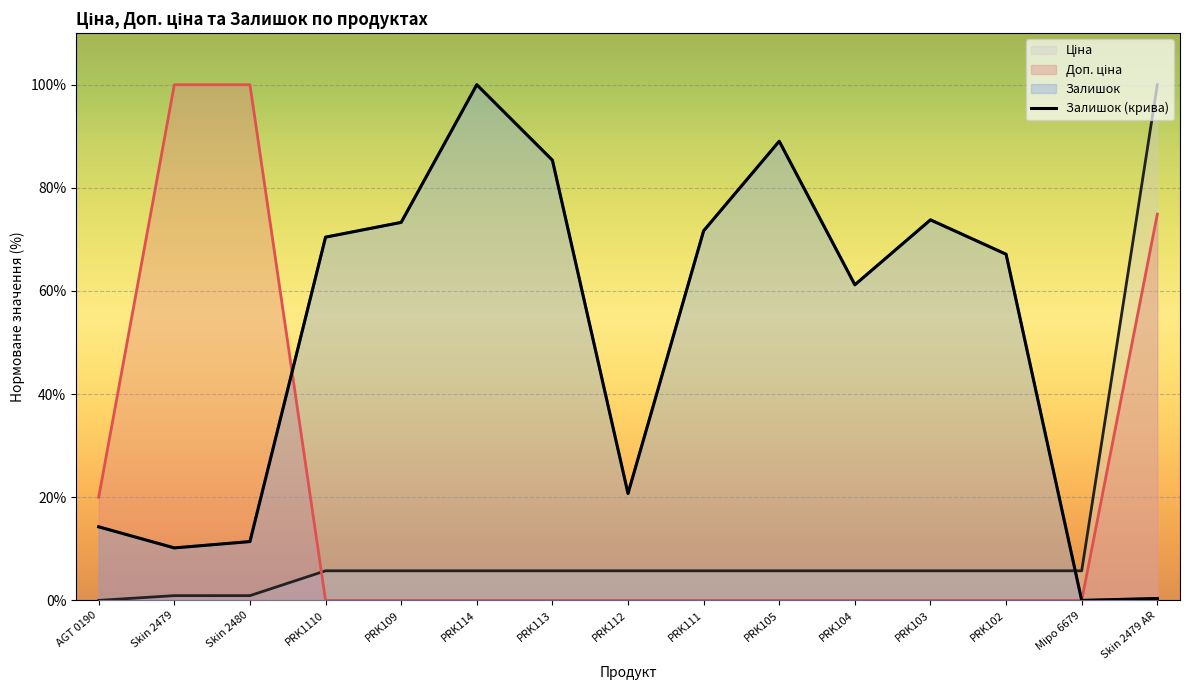

What position from the right is Skin 2479?

14